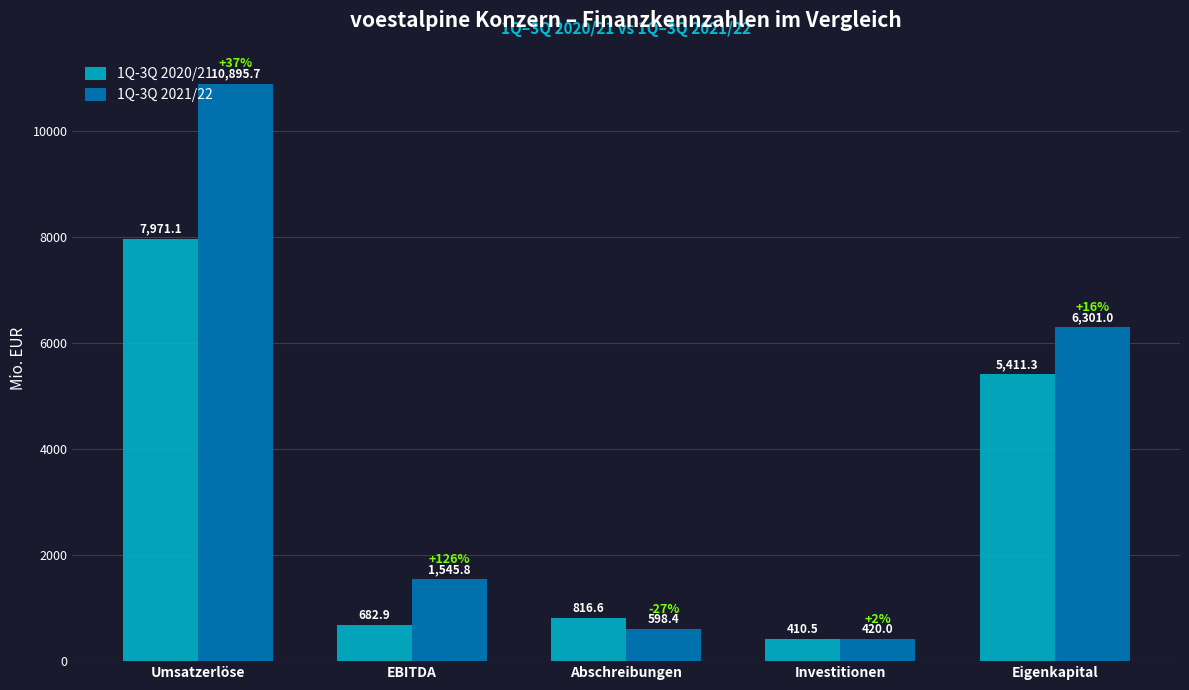

How many data points does each series have?

5